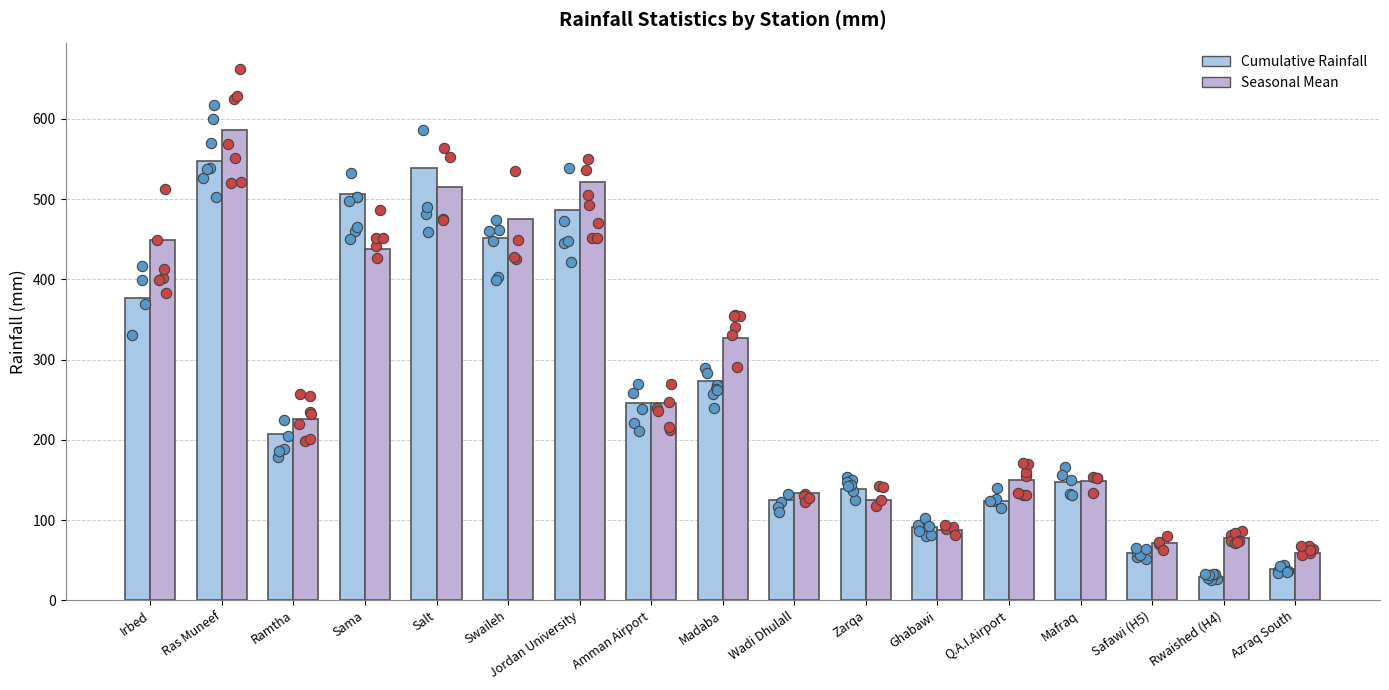

Which series has the widest spread of Y values?

Seasonal Mean